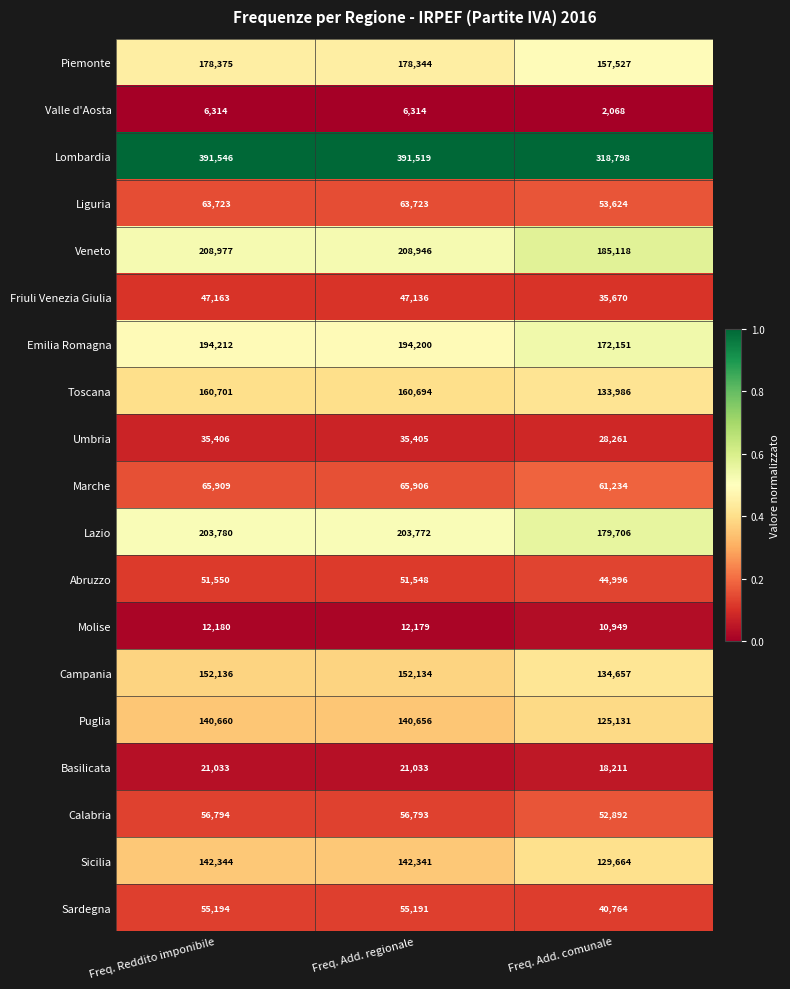

At how many categories does at least one series exceed 168214?

3